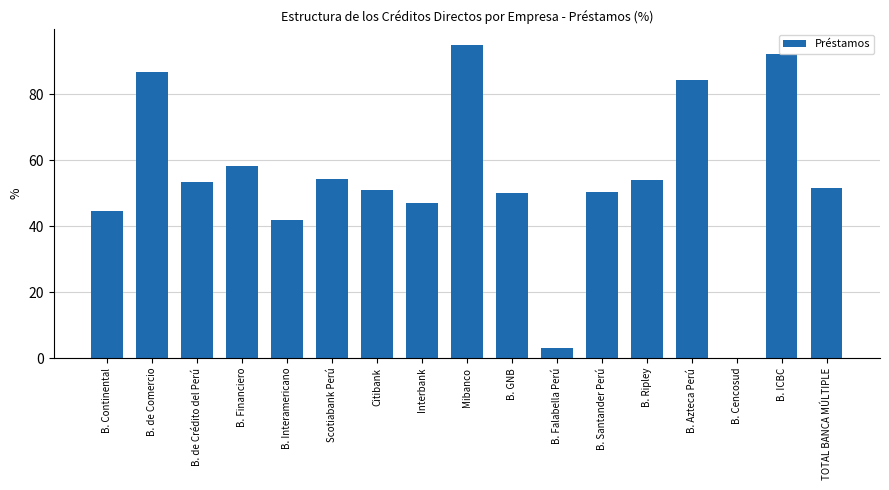

What is the ratio of the value at B. Santander Perú to the value at B. de Comercio?

0.6